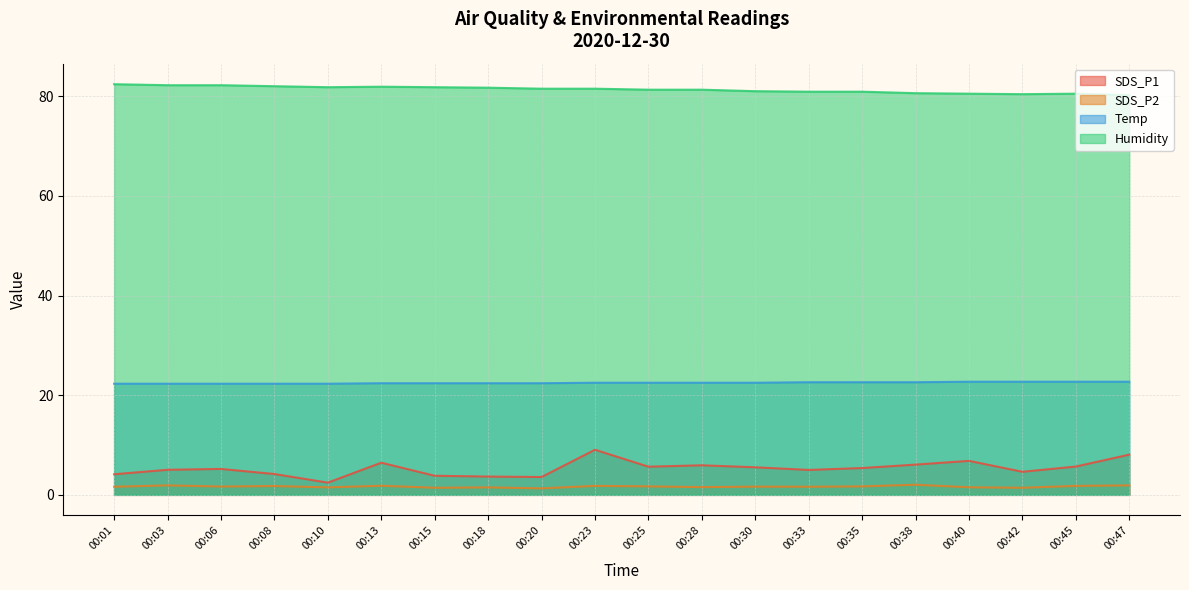

True or false: Humidity has more than 1 points higher than both neighbors.

True